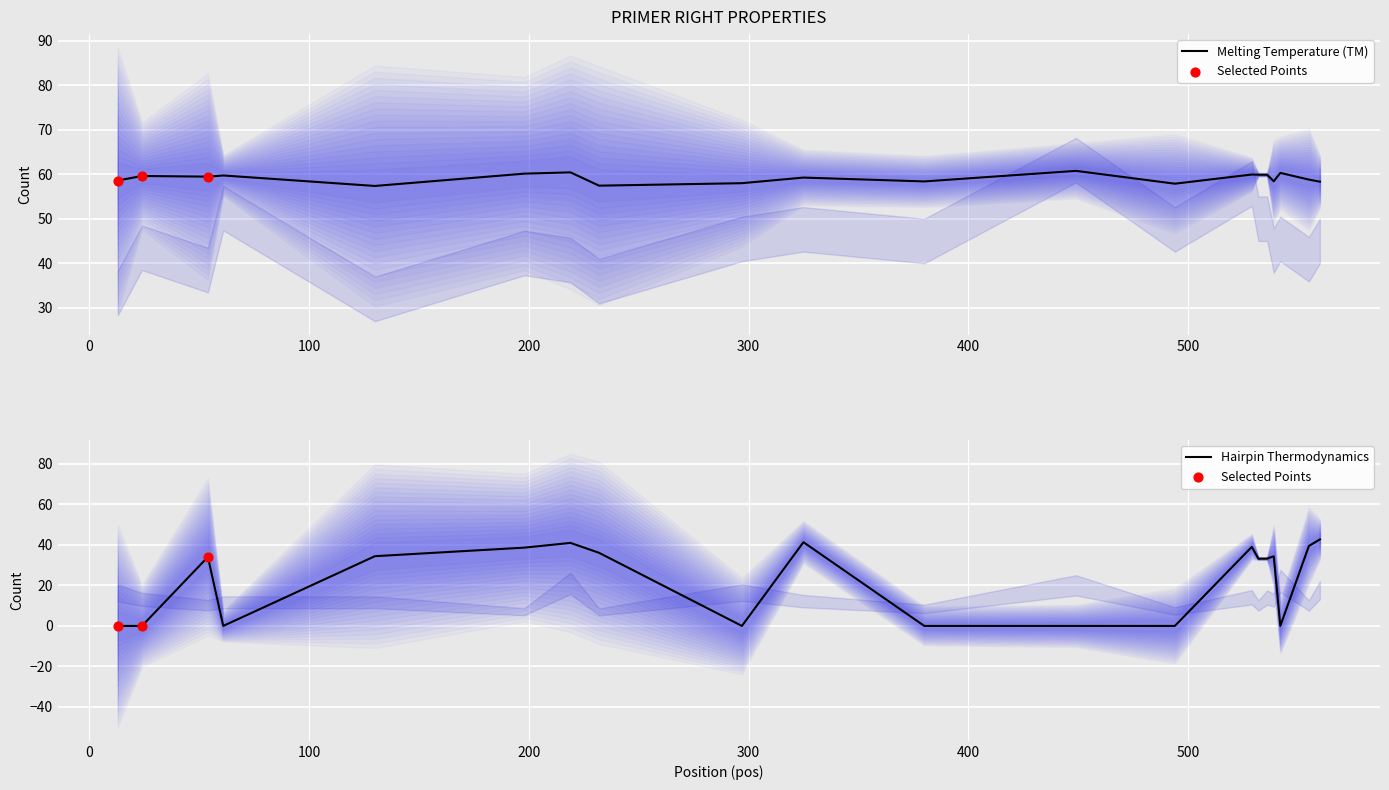

At how many categories does at least one series exceed 8?

20